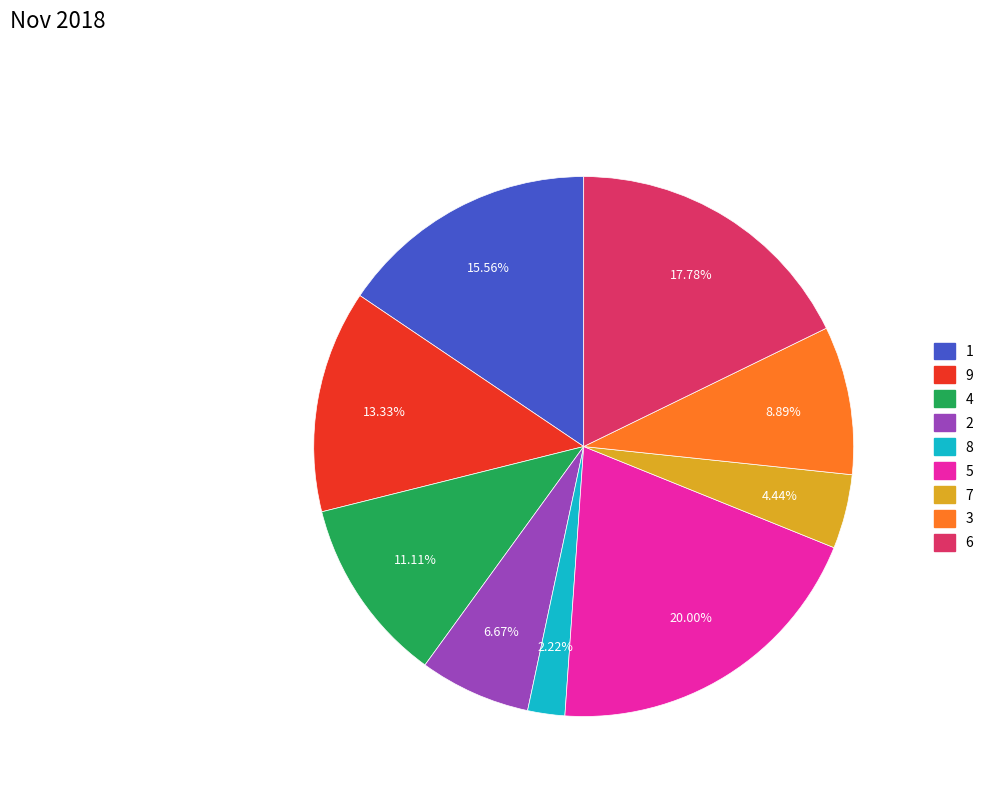

Does 7 account for over 50% of the chart?

No